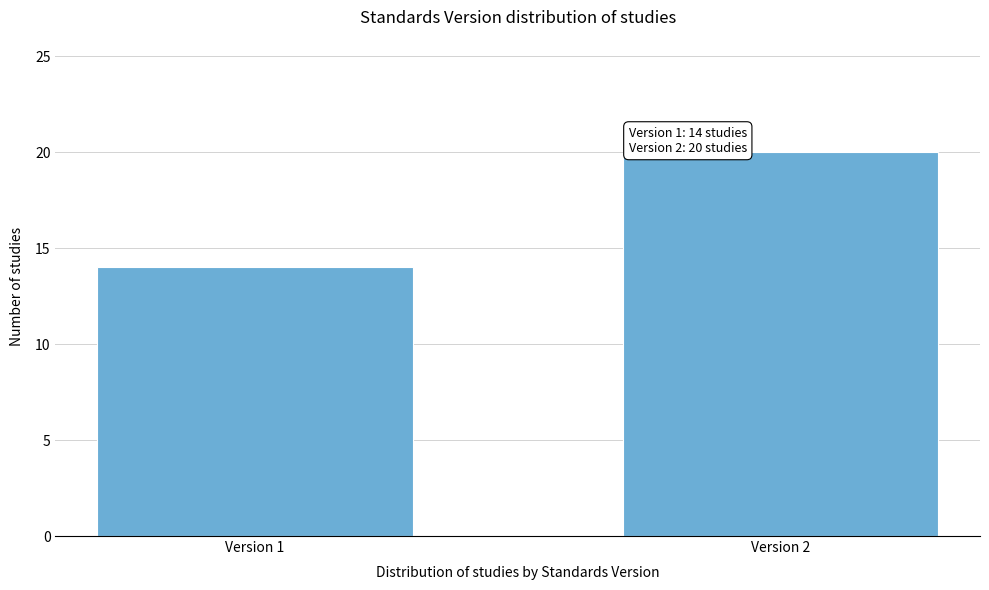

Reading left to right, transcribe all the data shown in this chart.

Version 1=14	Version 2=20